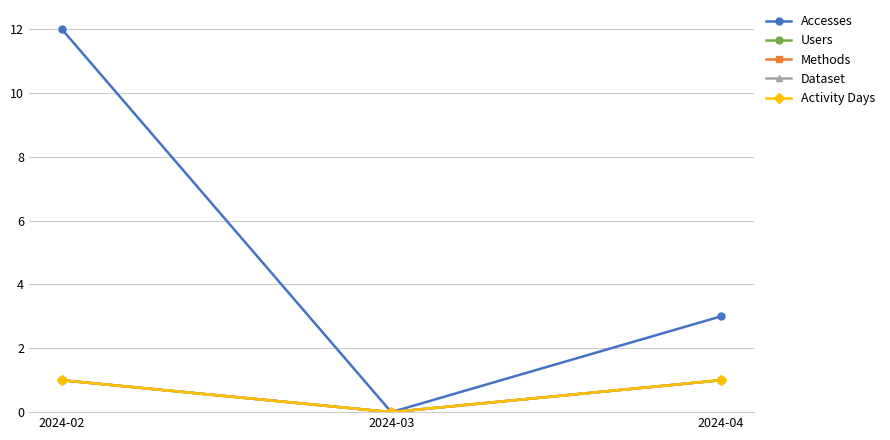

Rank the series at 2024-04 from highest to lowest value.

Accesses, Users, Methods, Dataset, Activity Days